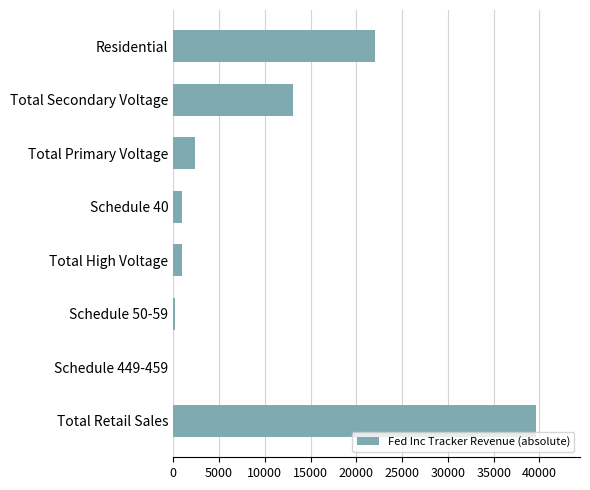

Are the bars horizontal?

Yes